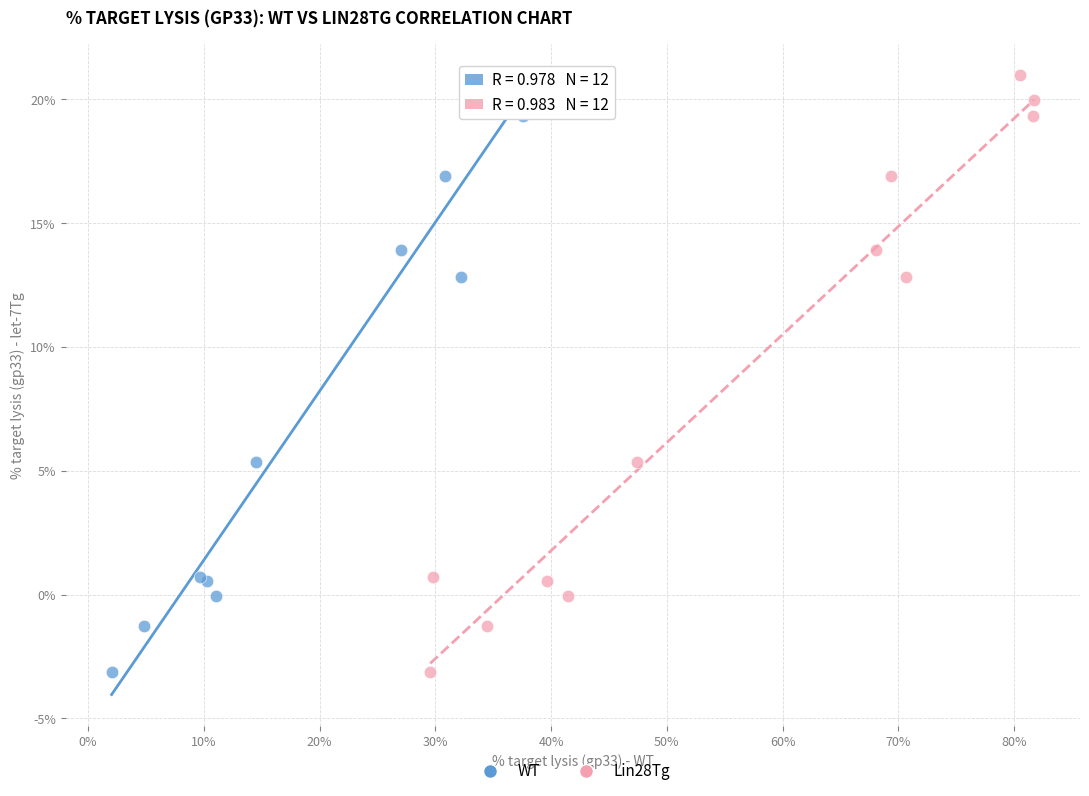

What are all the series names shown in the legend?

WT, Lin28Tg